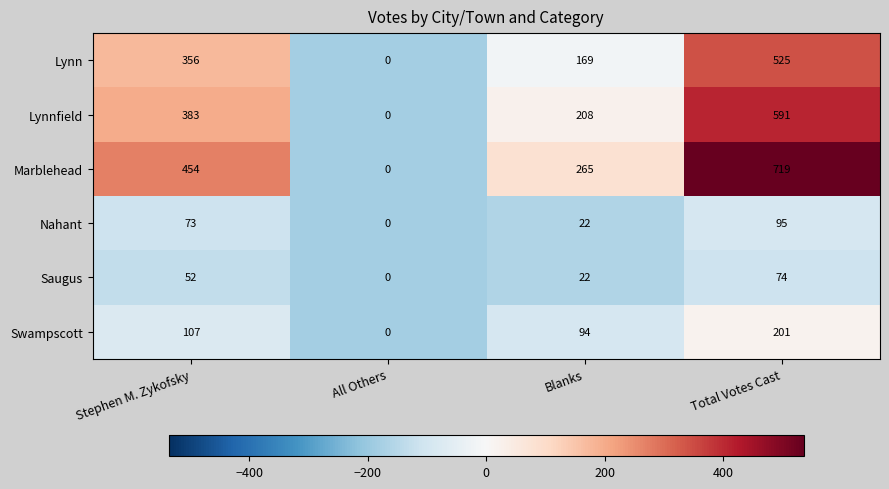

Between All Others and Blanks, which series saw the biggest shift?

Marblehead